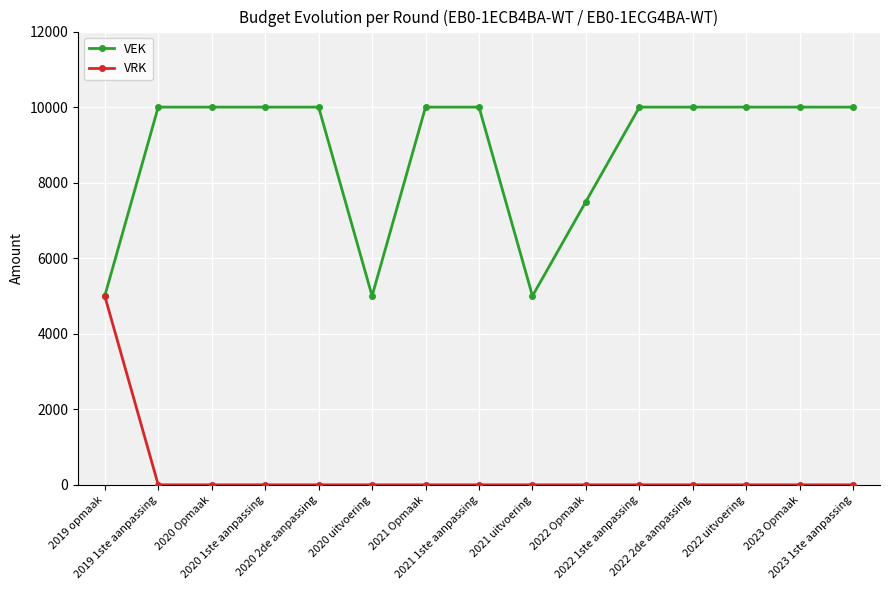

What is the label of the 12th point from the right?

2020 1ste aanpassing